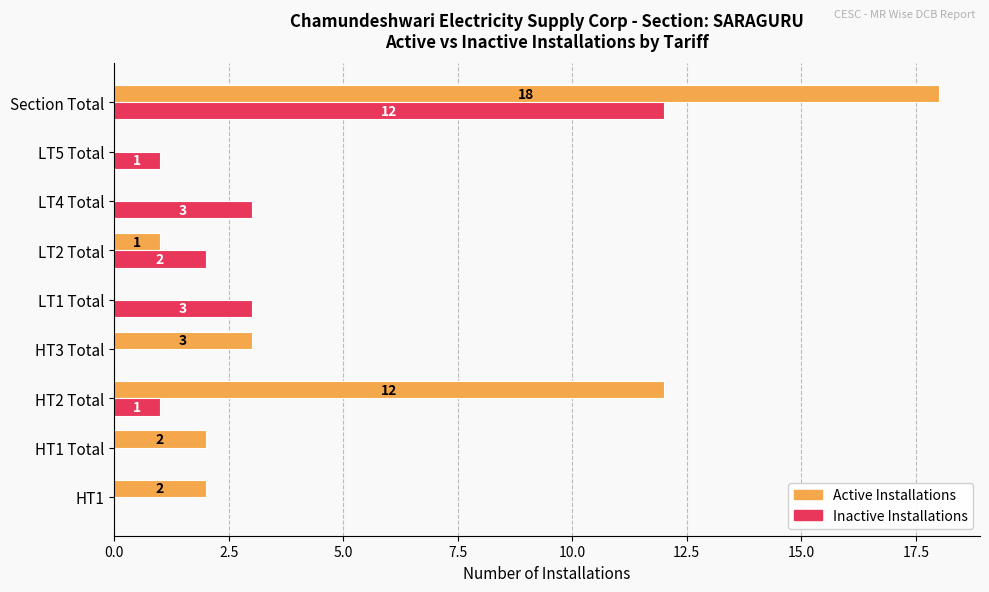

At which label is Active Installations closest to 9?

HT2 Total